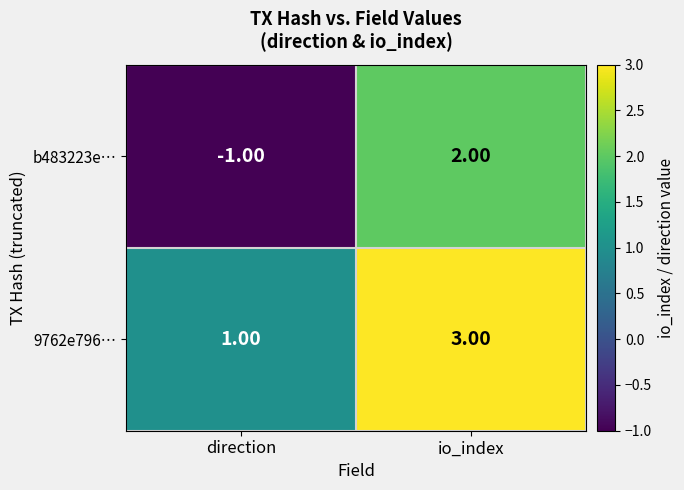

What is the sum of the 9762e796… values at io_index and direction?

4